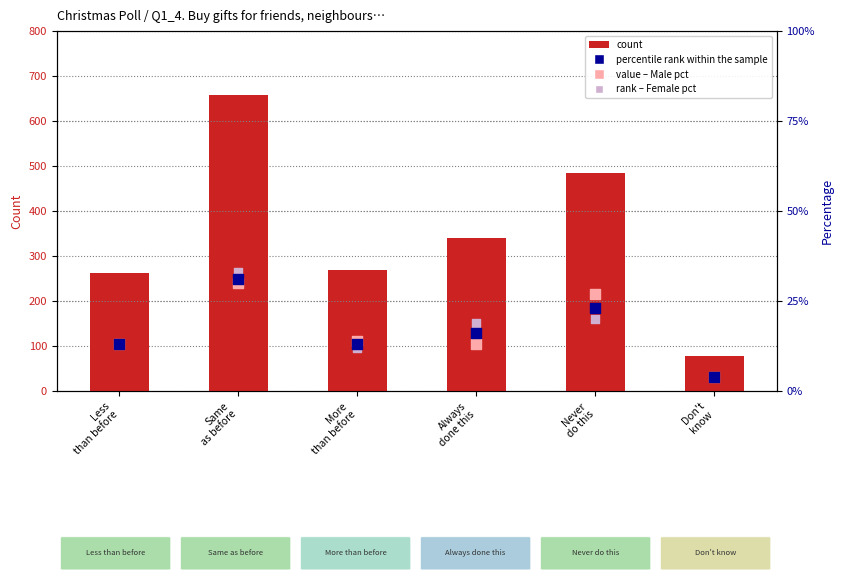

What is the total value across all series at Less
than before?

263.4